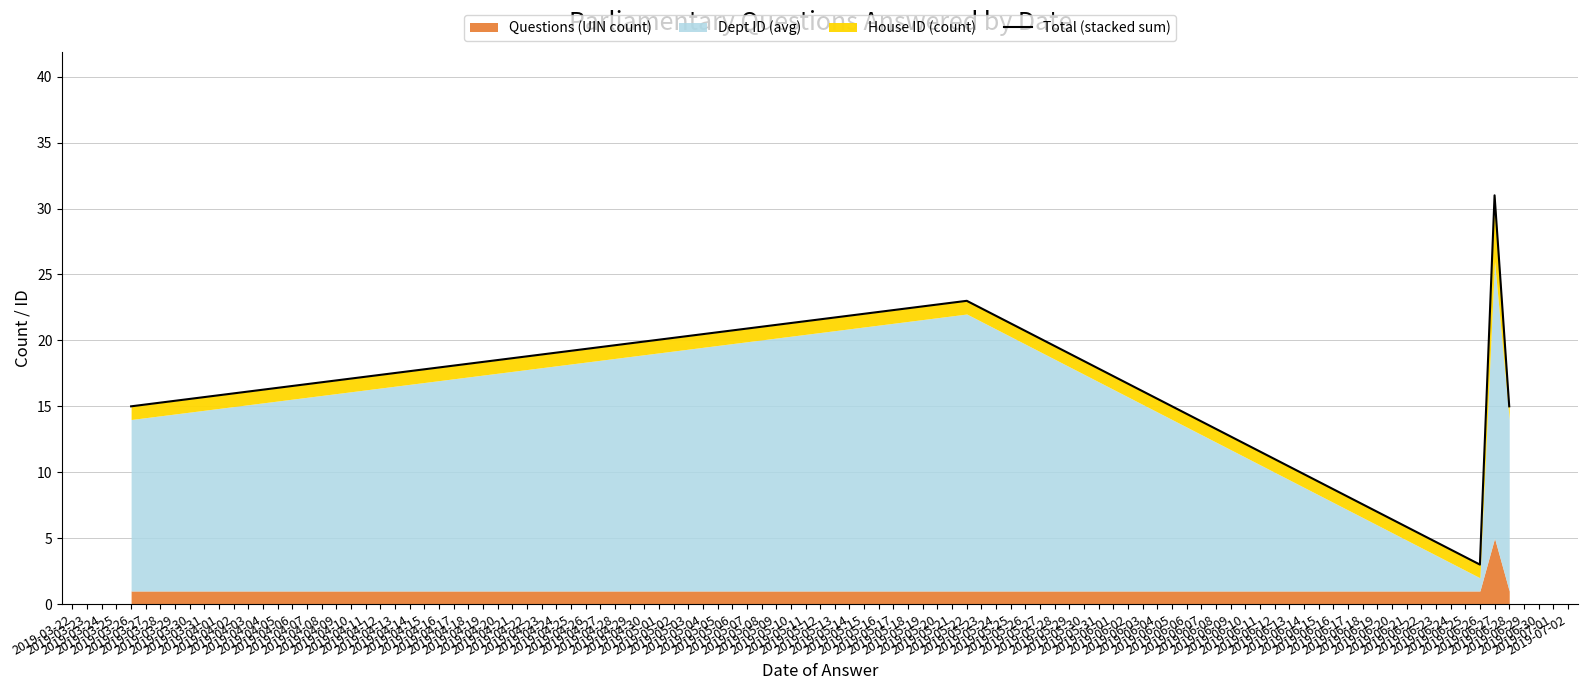

The chart shows a value of 15 at 2019-06-28. True or false?

True